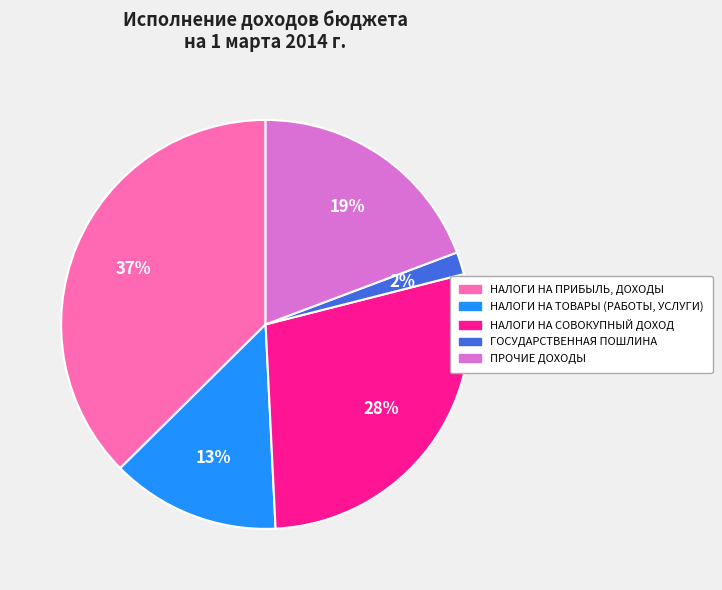

True or false: НАЛОГИ НА ПРИБЫЛЬ, ДОХОДЫ accounts for 45% of the total.

False